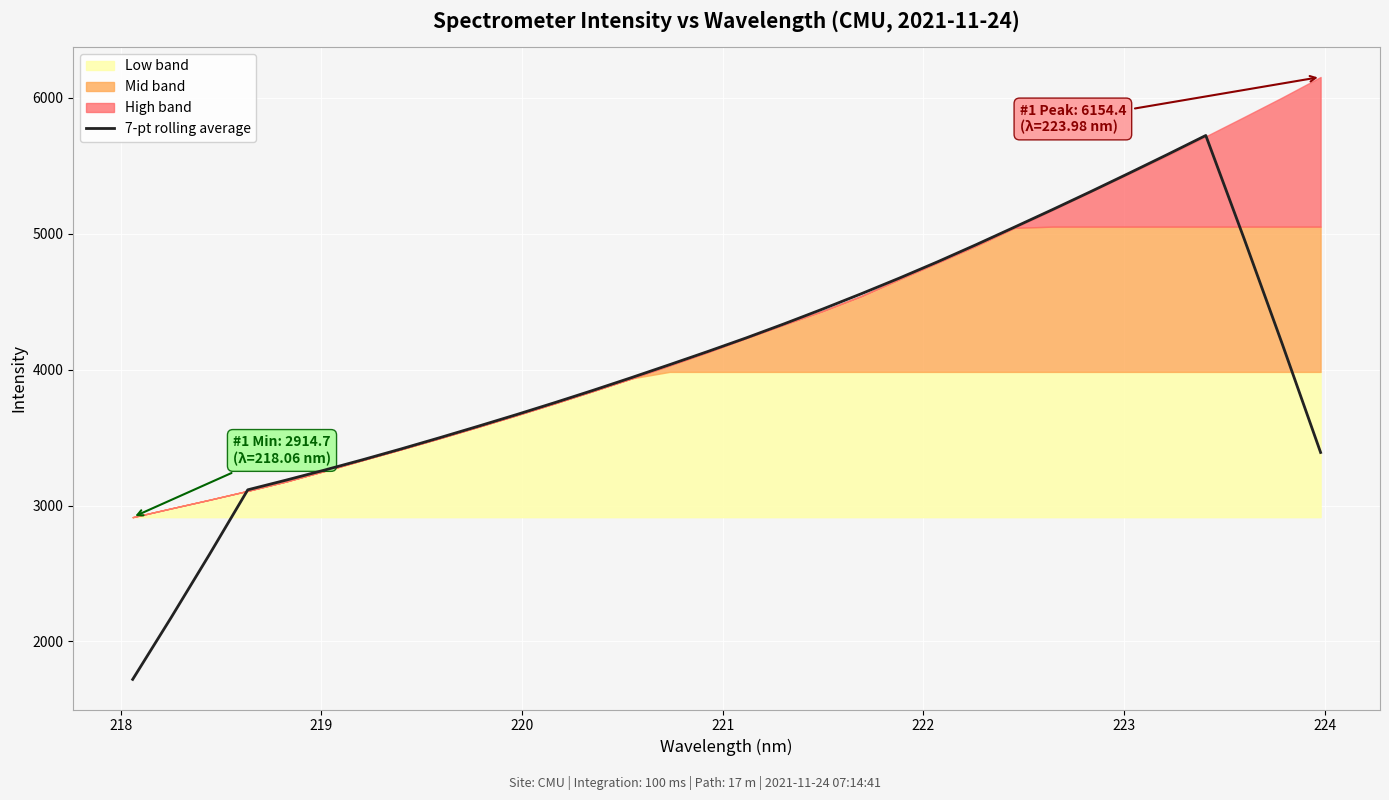

How many lines are shown in the chart?

1